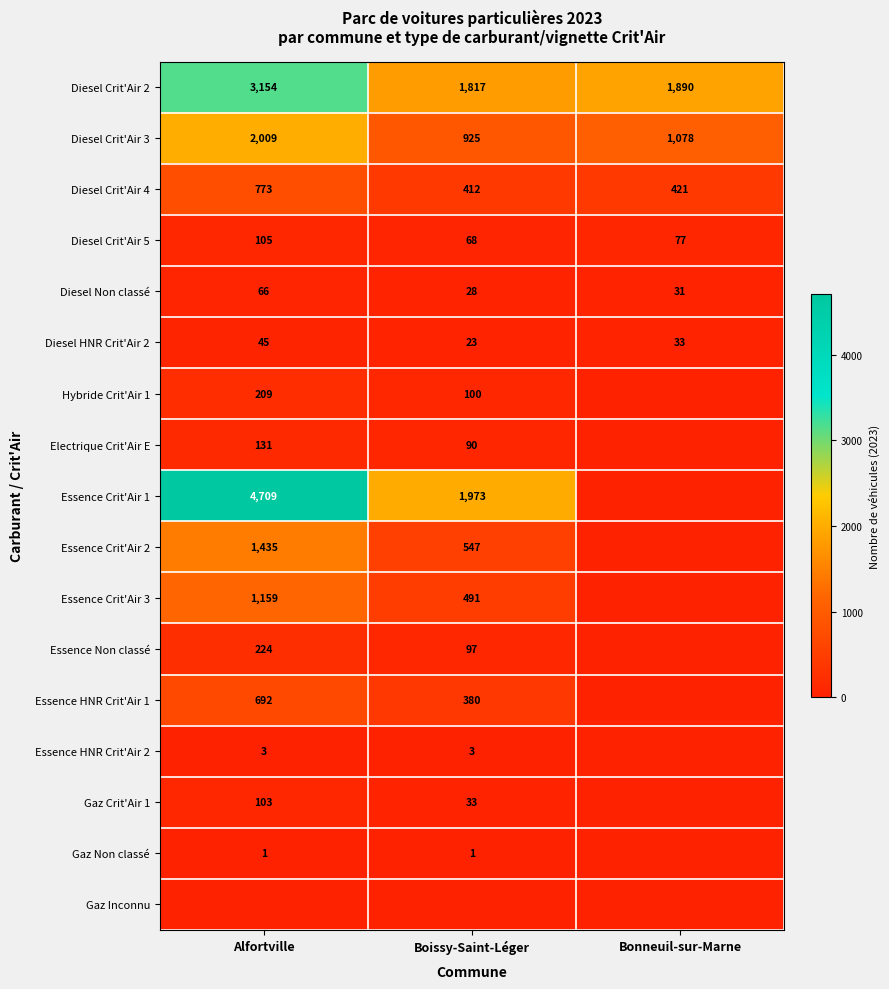

At which label is Diesel HNR Crit'Air 2 closest to 34?

Bonneuil-sur-Marne